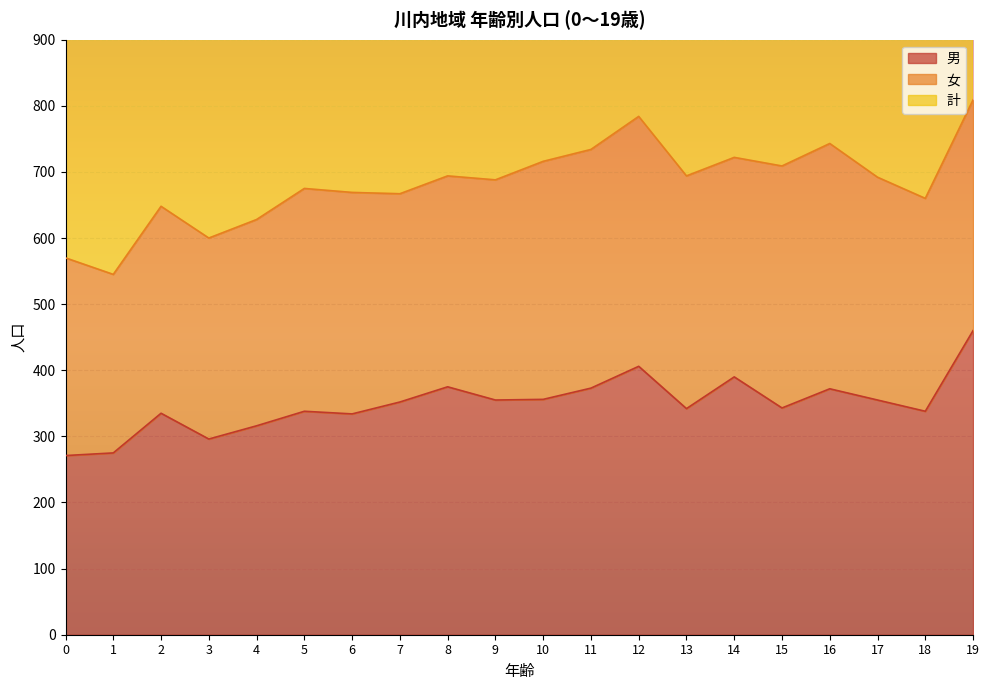

The 男 series shows 375 at 8. True or false?

True